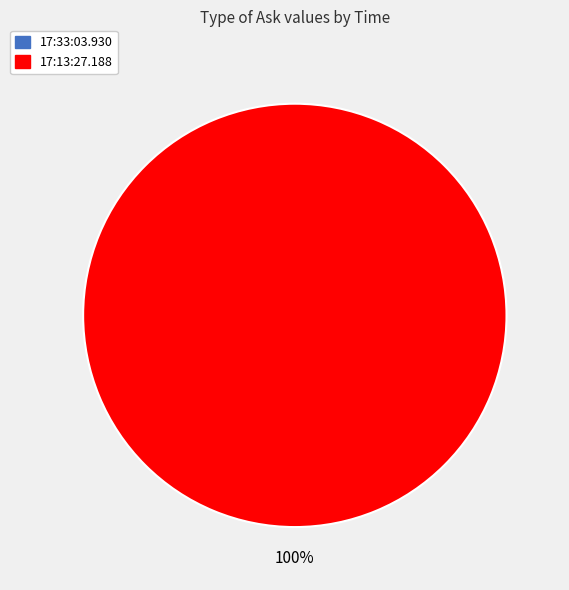

To the nearest percent, what percentage of the pie is 17:13:27.188?

100%